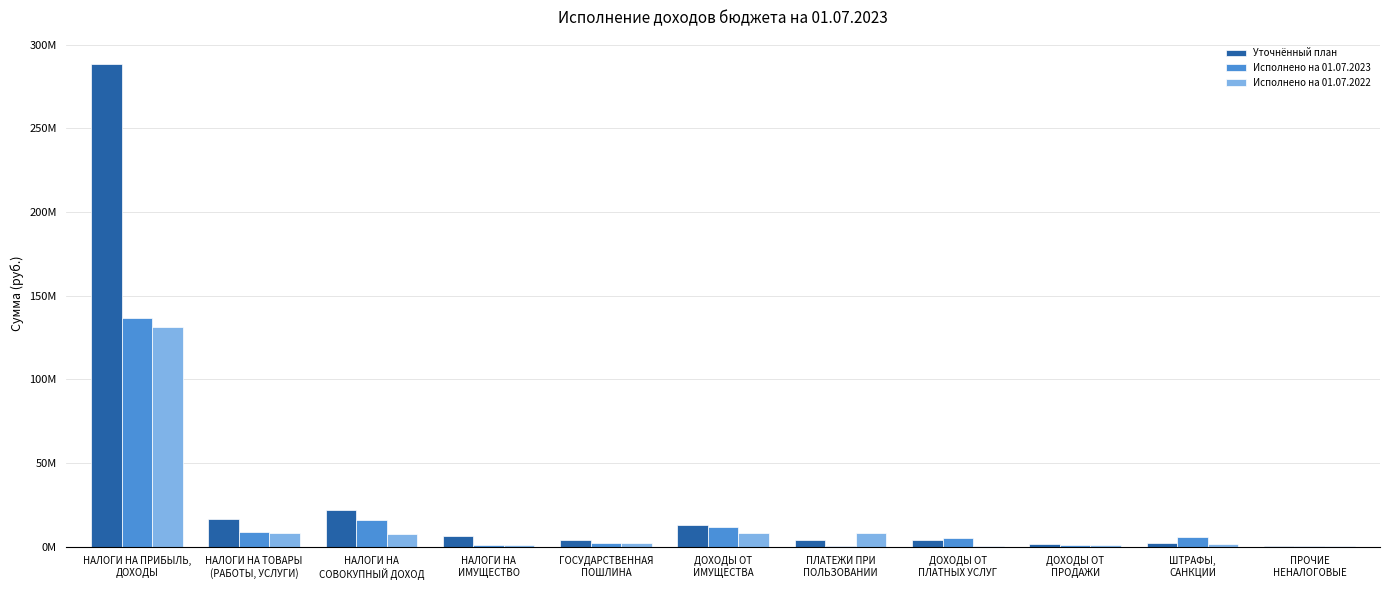

Which series has the largest total across all categories?

Уточнённый план